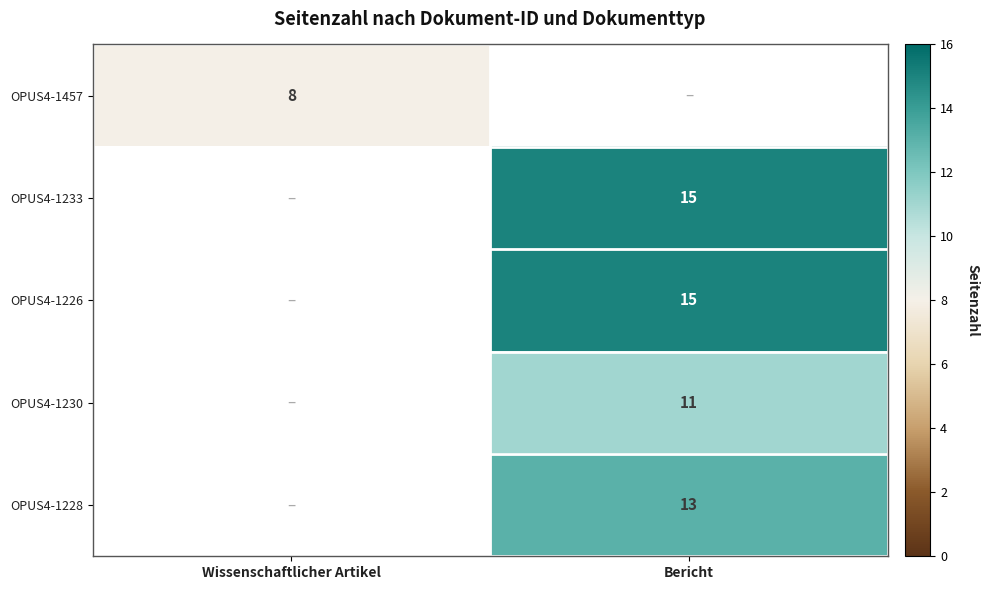

At how many categories does at least one series exceed 10?

1